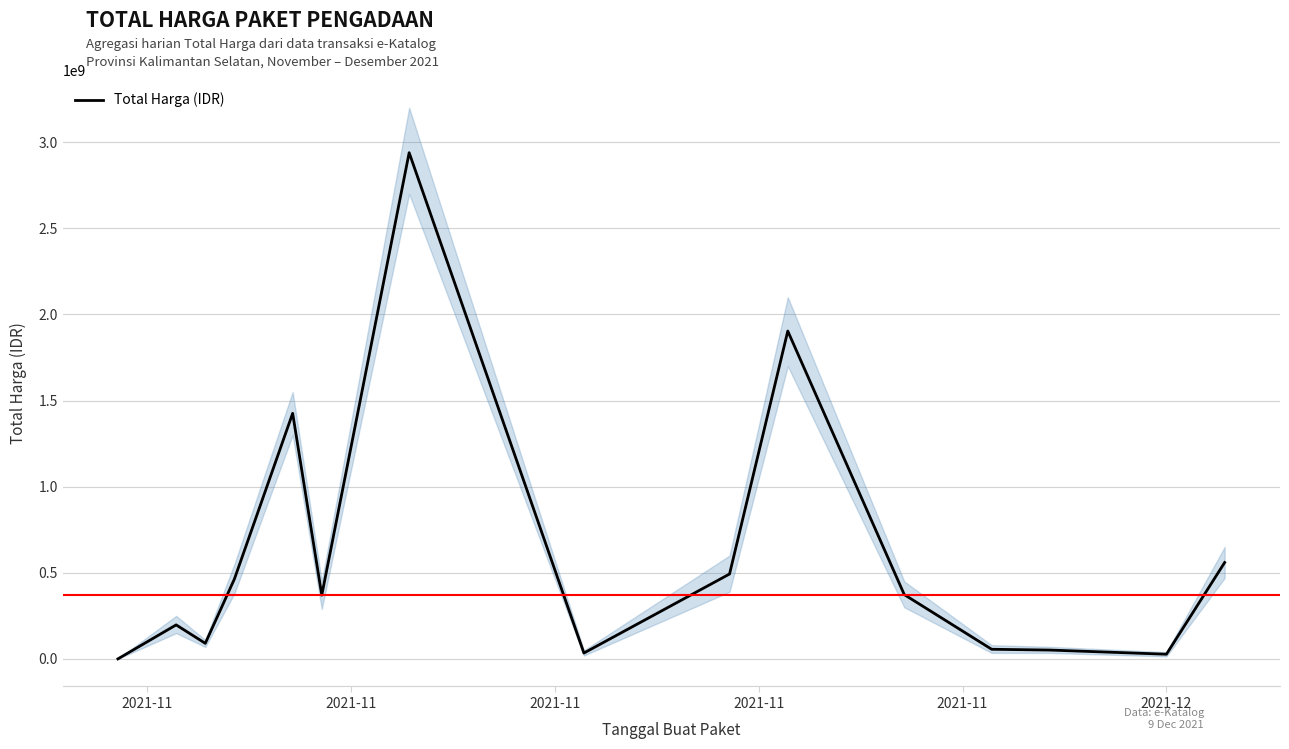

What is the highest value of the Total Harga (IDR) series?

2939003240